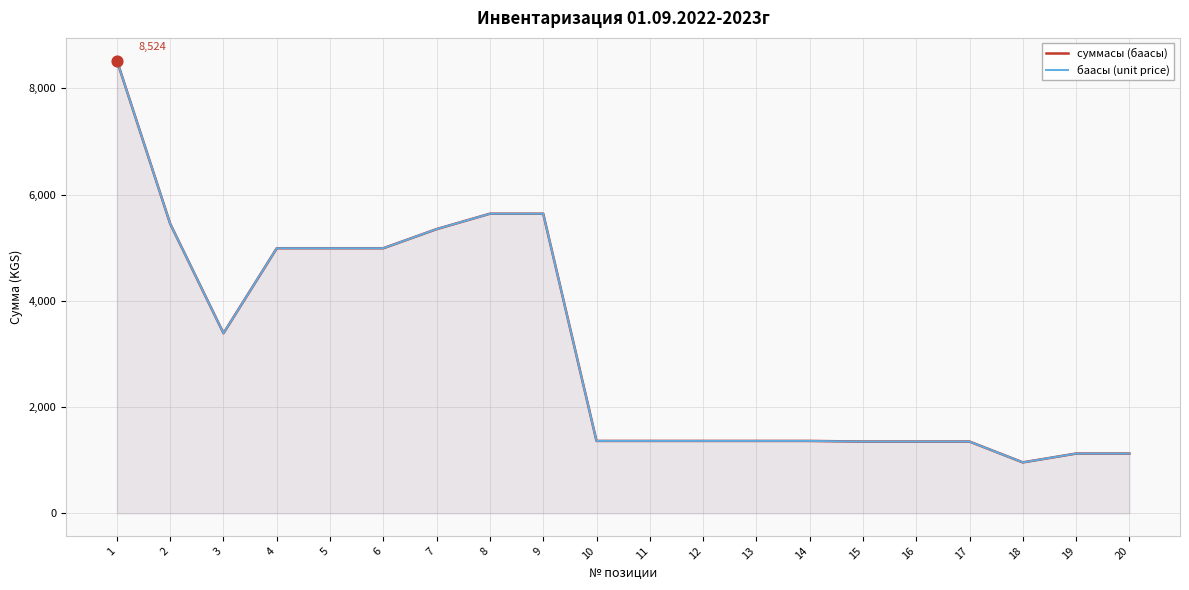

Which series has the largest Y range (max minus min)?

суммасы (баасы)